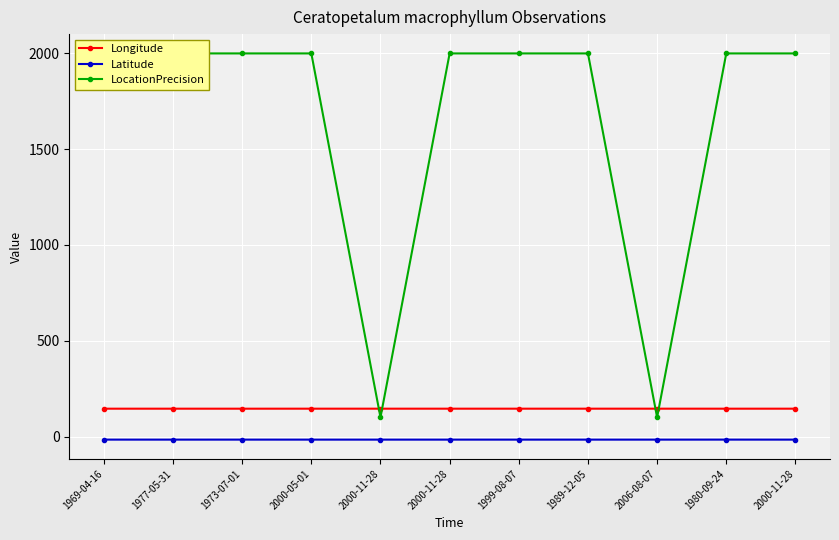

What are all the series names shown in the legend?

Longitude, Latitude, LocationPrecision